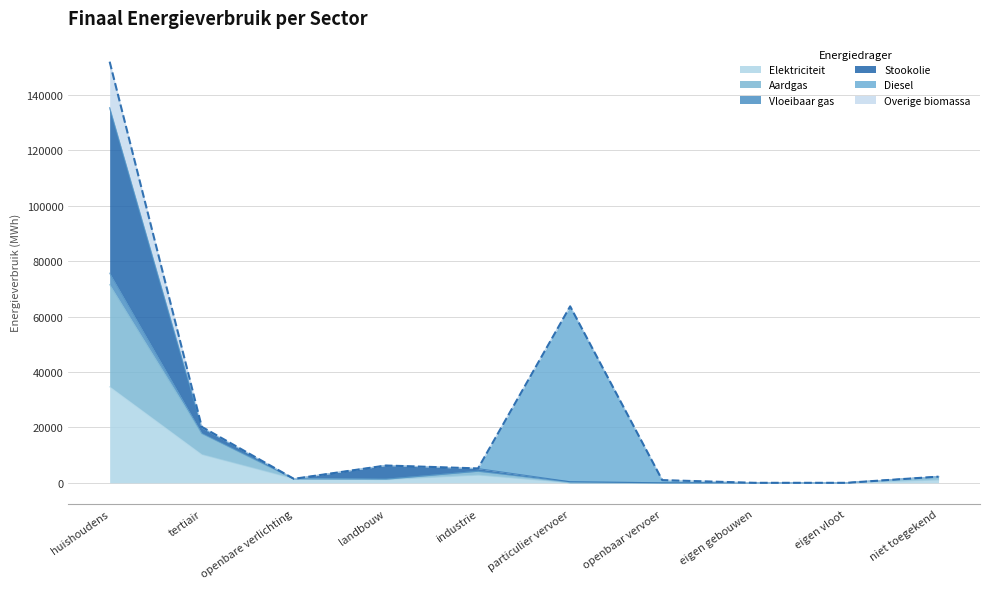

How many values in the Elektriciteit series exceed 1154?

5